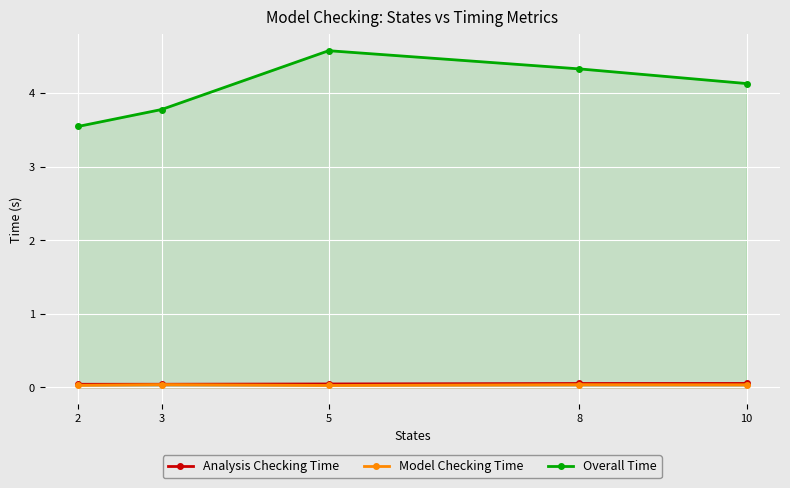

Is the value of Overall Time at 10 greater than the value of Model Checking Time at 5?

Yes